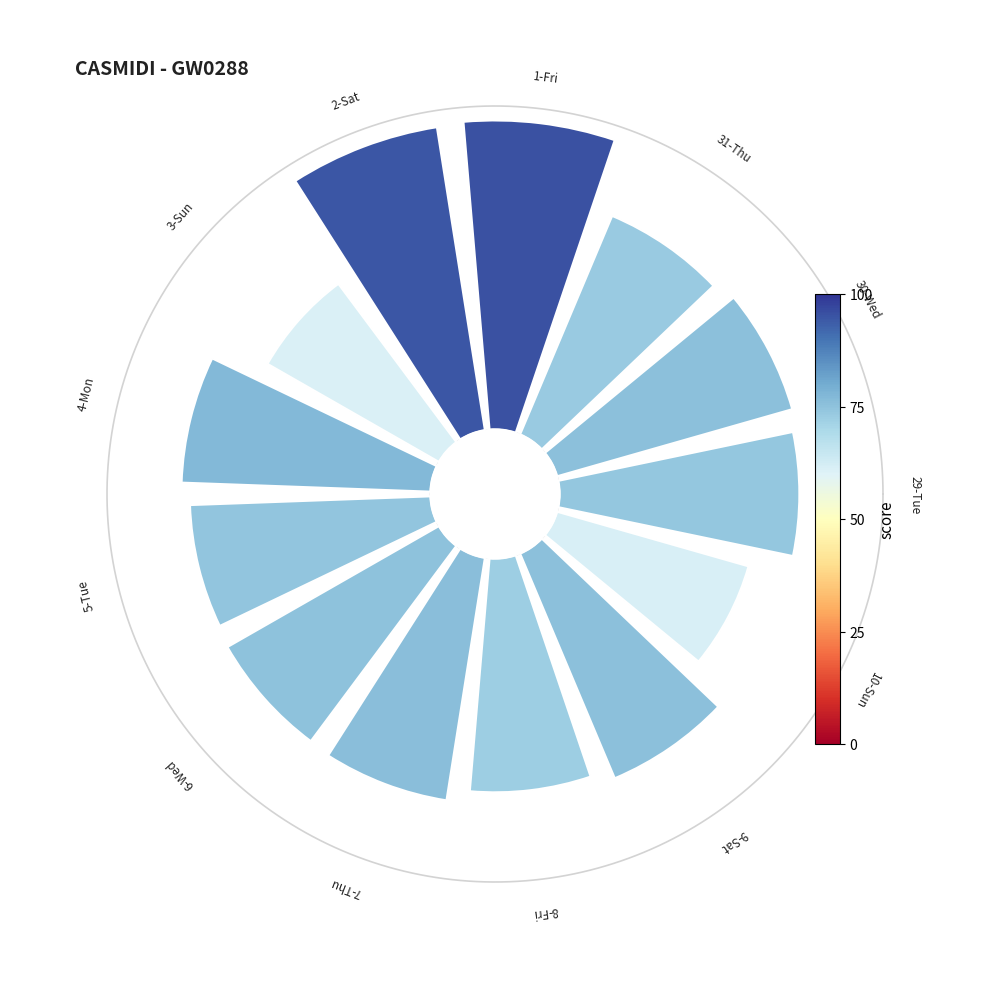

Is there any slice that represents more than half of the pie?

No